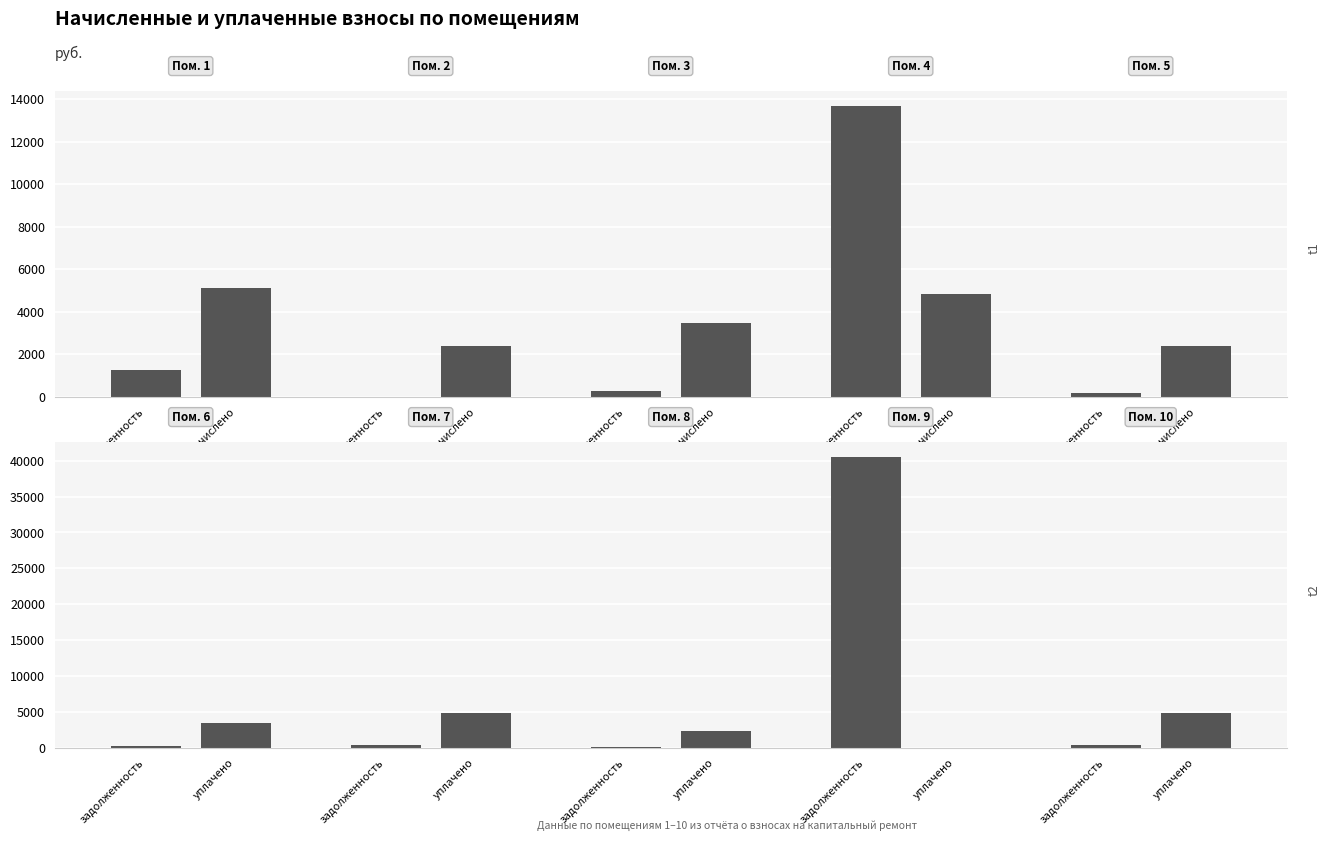

What is the sum of the уплачено values at задолженность and начислено?

8264.9